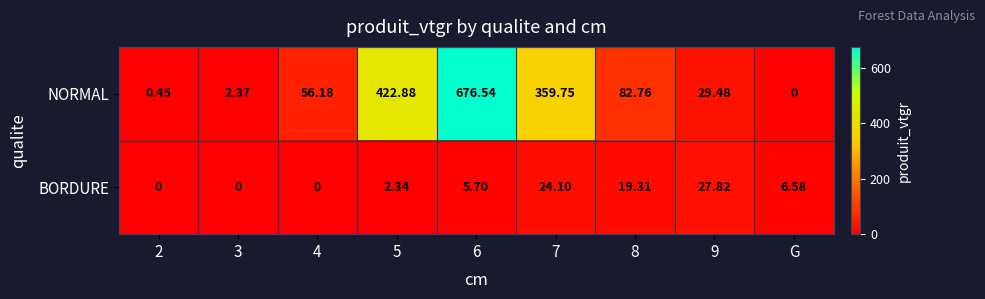

List the series in order of their peak value, highest first.

NORMAL, BORDURE